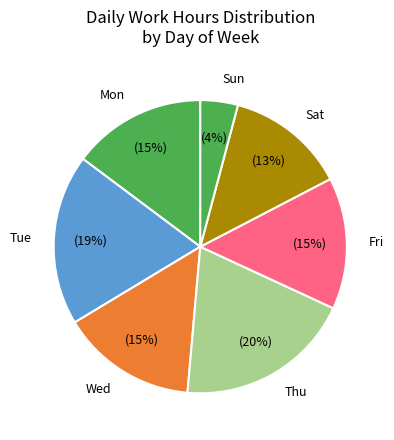

Is the sum of Mon and Sat greater than half?

No